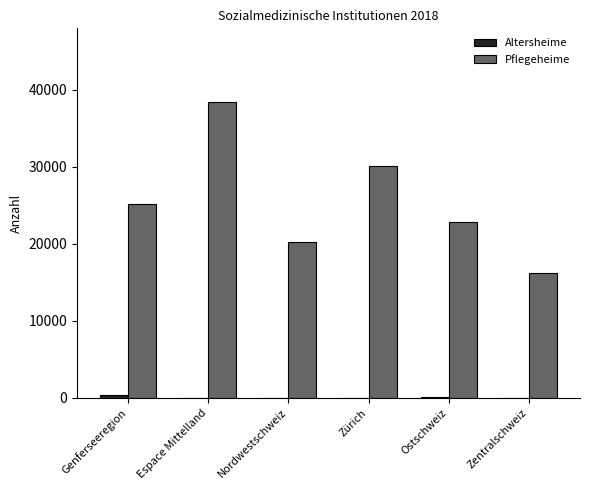

The value of Pflegeheime at Zentralschweiz is 16196. True or false?

True